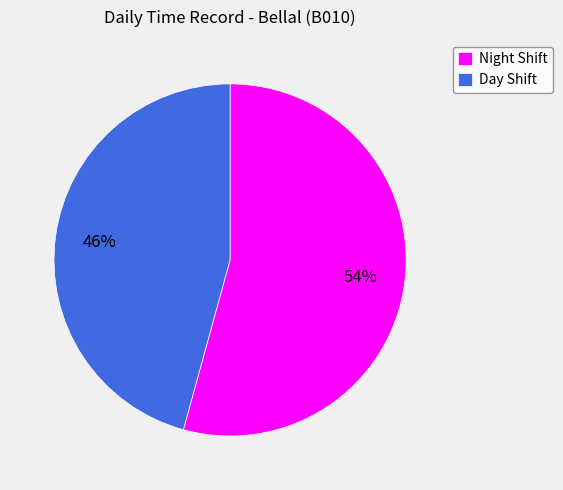

Combined, do Day Shift and Night Shift account for over 50%?

Yes